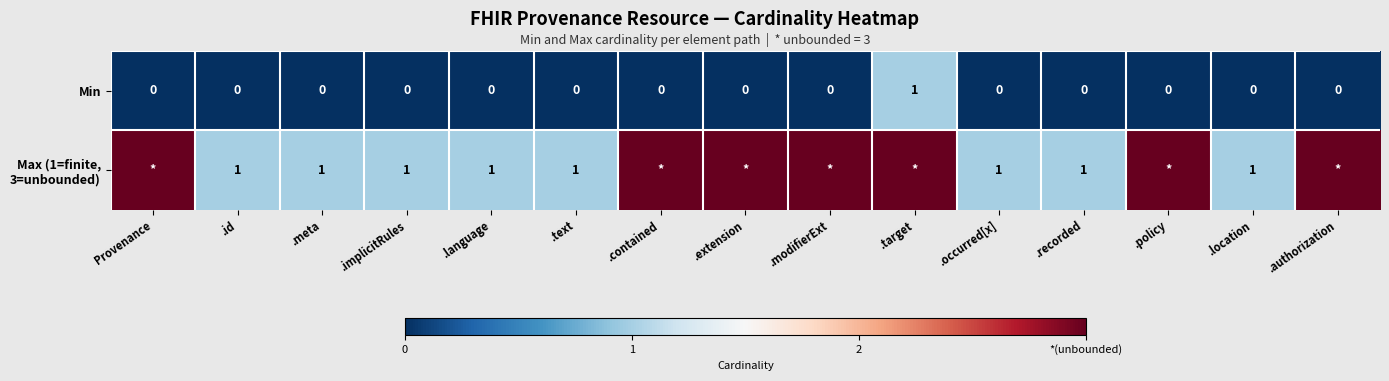

What is the maximum value shown in the chart?

3